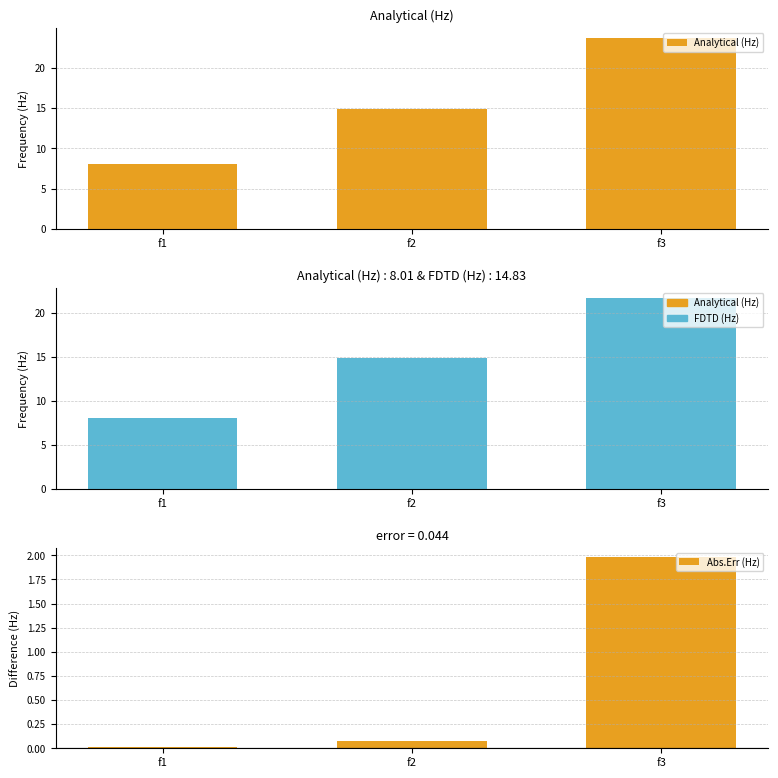

Rank the categories by Abs.Err (Hz) value from highest to lowest.

f3, f2, f1